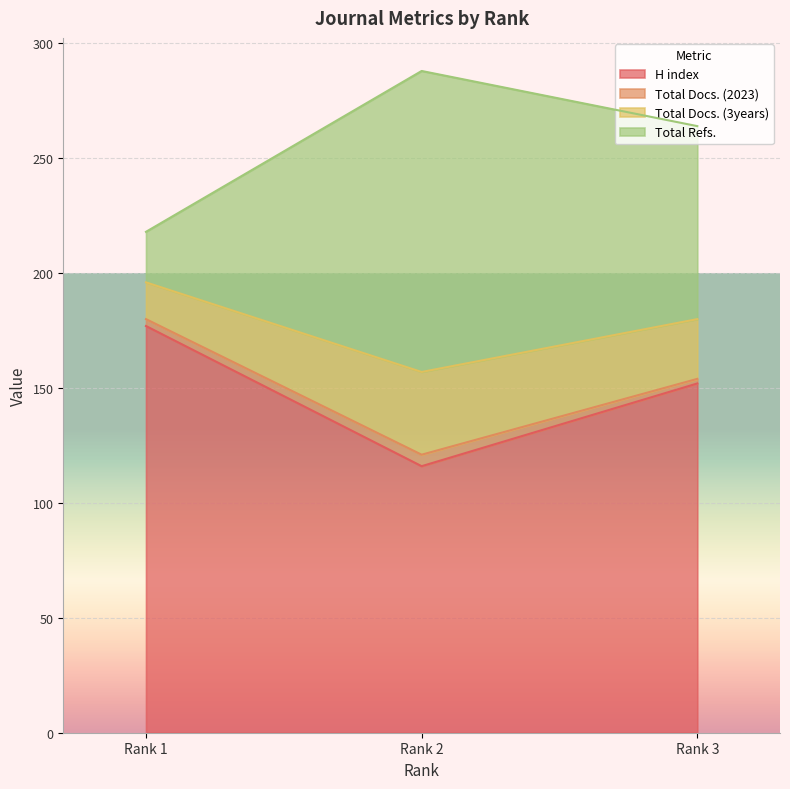

Which category has the lowest value in the H index series?

Rank 2